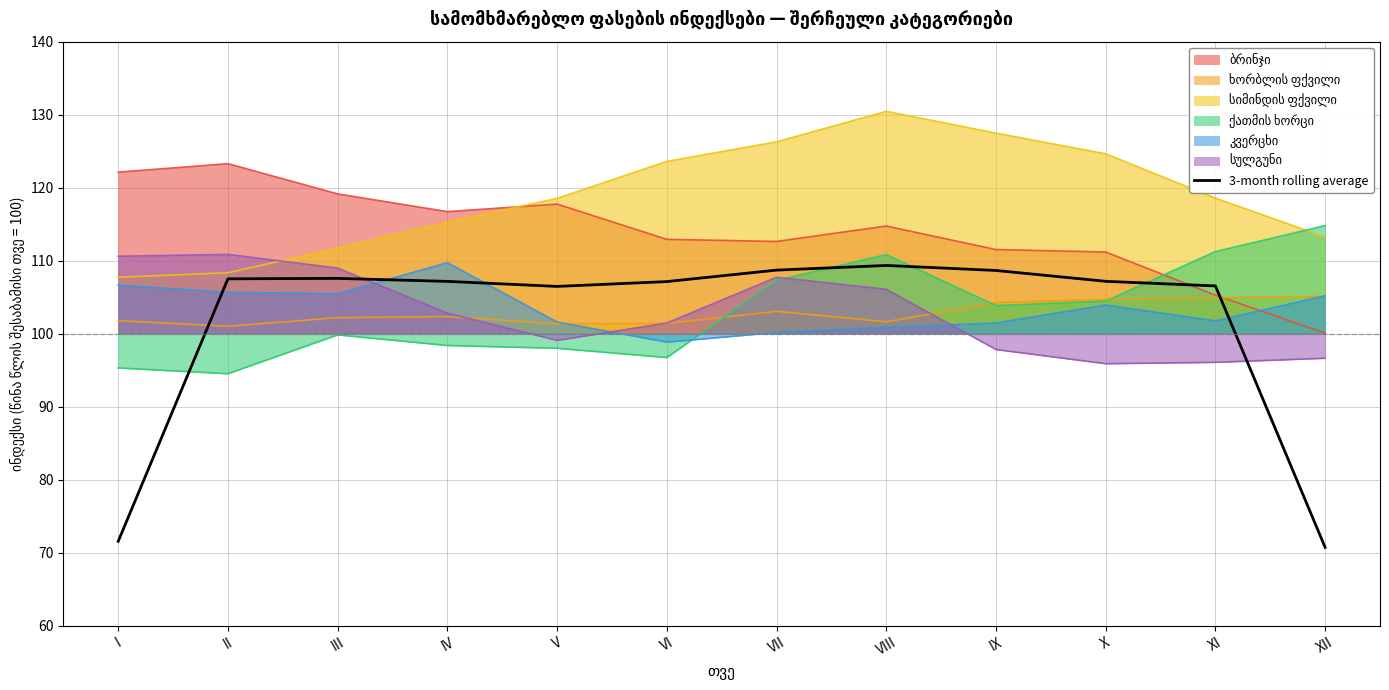

What is the value of the 11th point from the left?

106.5